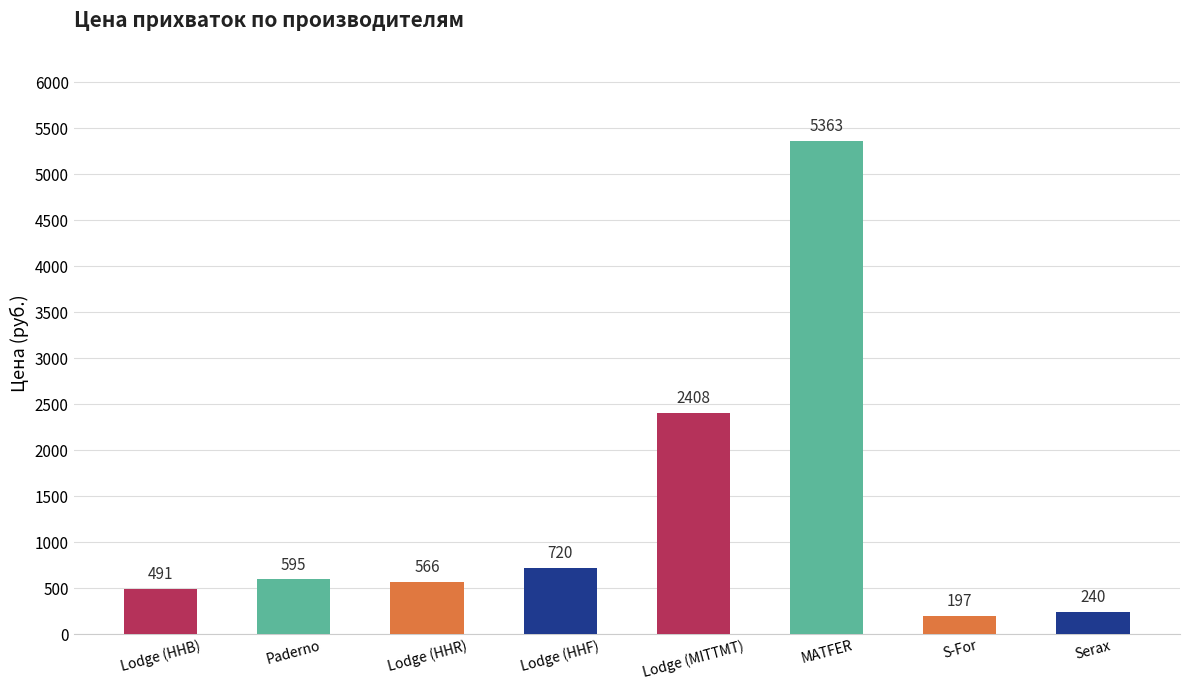

What is the difference between the maximum and minimum values?

5166